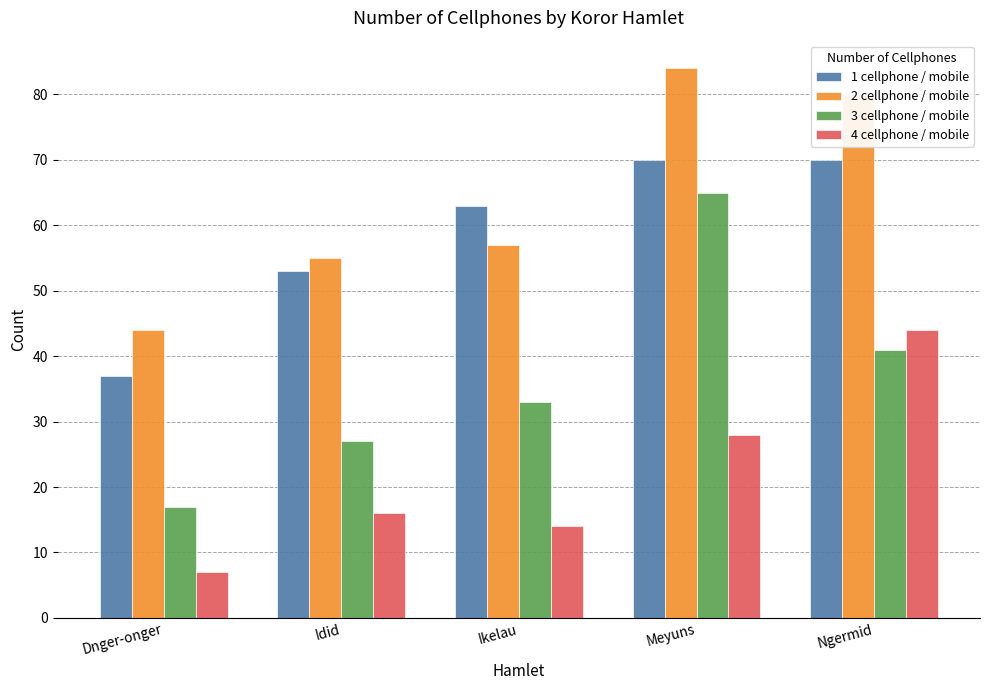

True or false: 4 cellphone / mobile has a value of 28 at Meyuns.

True